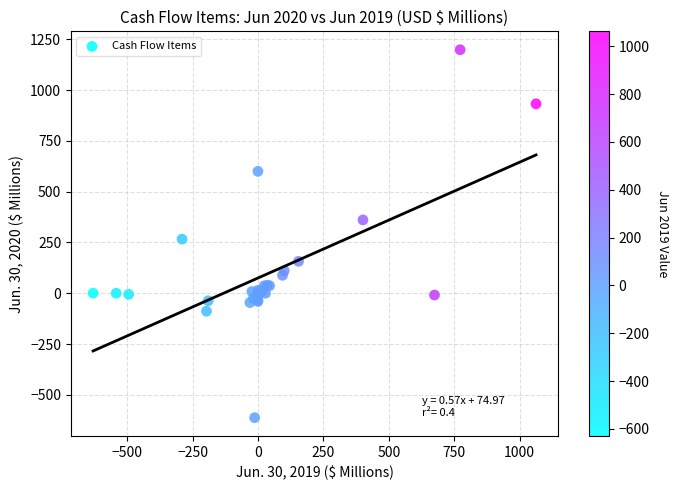

What Y value in the scatter plot is closest to 293?

266.4